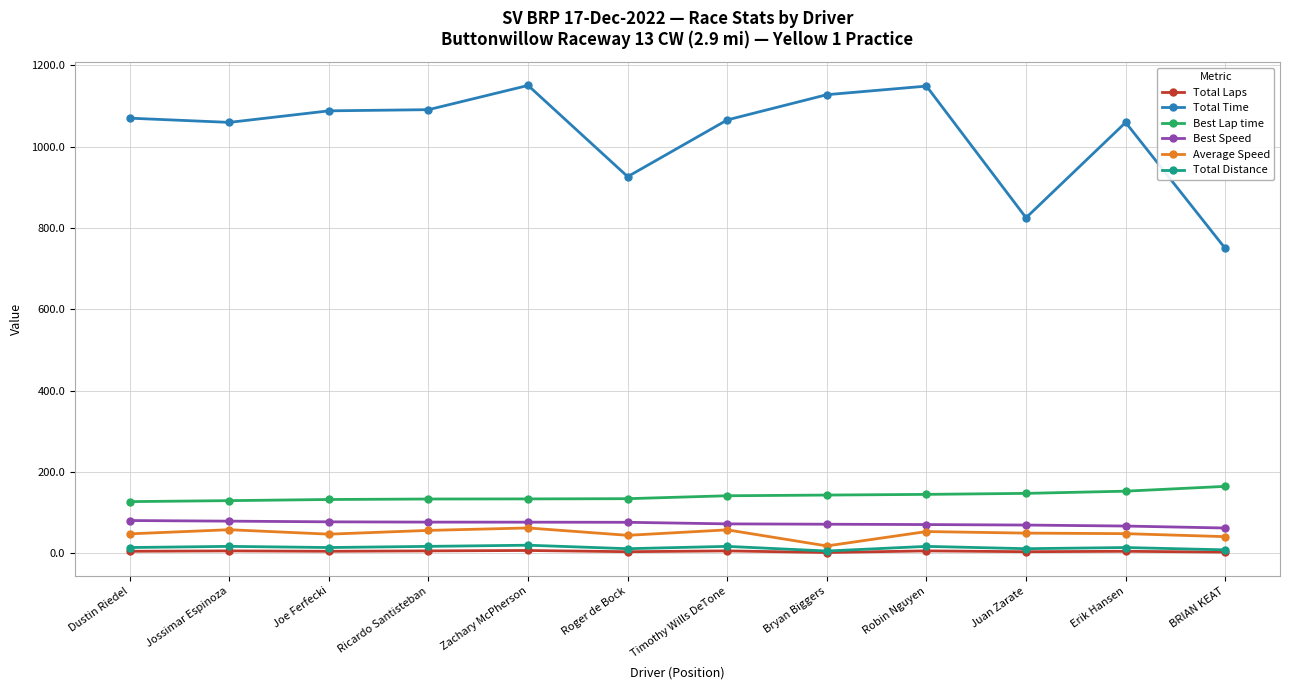

What is the label of the 11th point from the left?

Erik Hansen